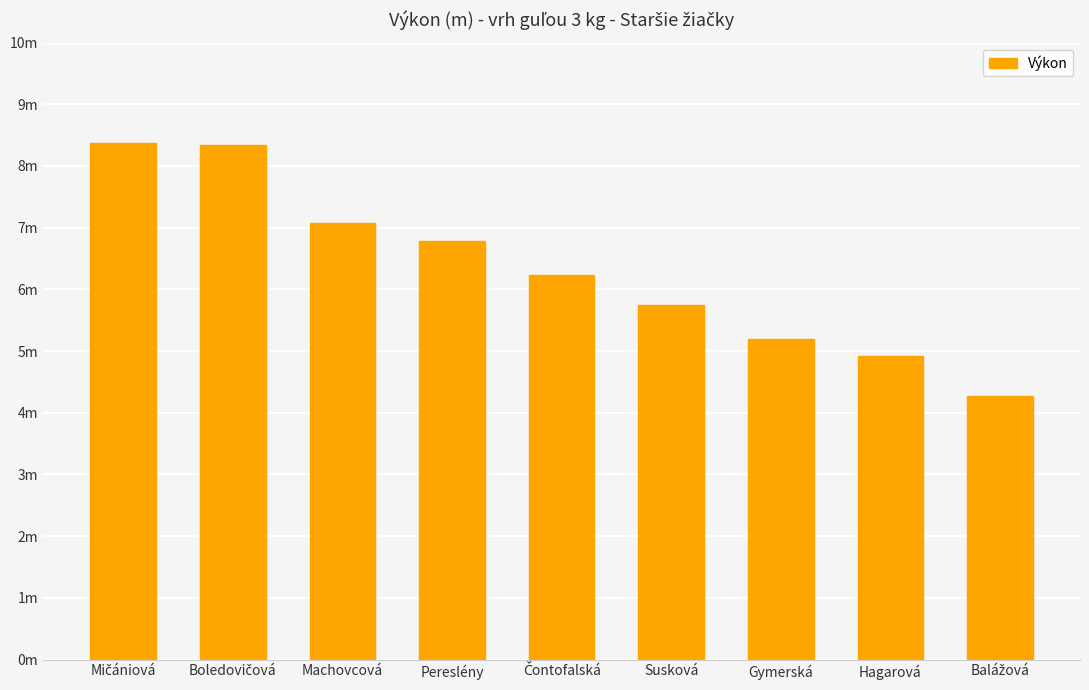

What is the minimum value shown in the chart?

4.3